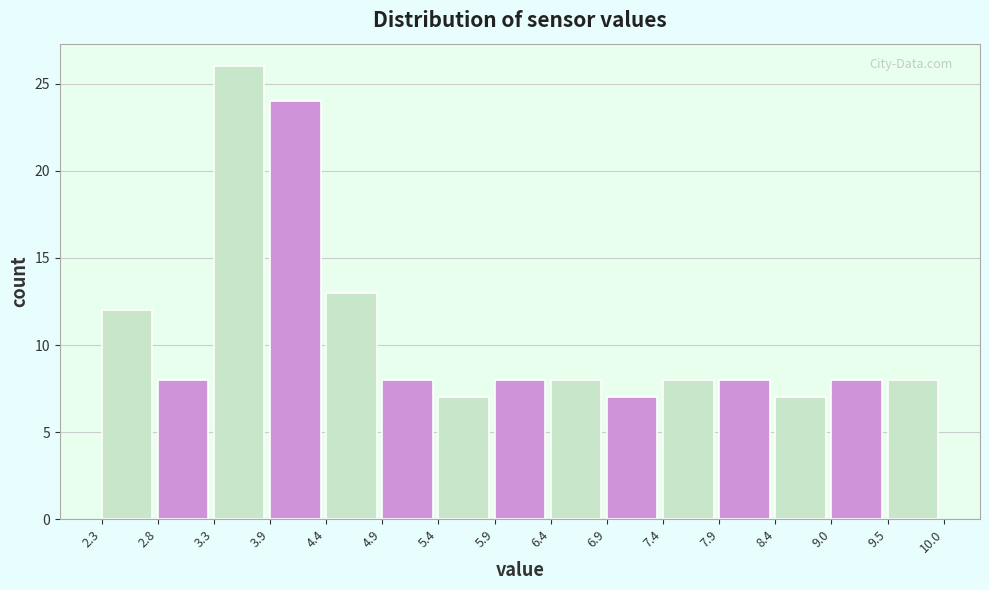

How tall is the bar that spans 5.9 to 6.4 on the x-axis? The values are not printed on the chart, so give them approximately, as read against the axis.

8